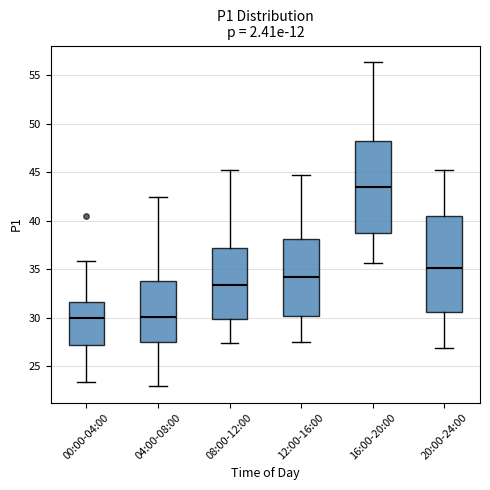

Reading left to right, transcribe this box plot: for each box, give where its median line is, the range the box spans, and where its two whiskers end, as read against the y-axis. The values are not printed on the chart, so give them approximately, as read against the axis.

00:00-04:00: median 30.0, box 27.0 to 31.5, whiskers 23.5 to 36.0
04:00-08:00: median 30.0, box 27.5 to 34.0, whiskers 23.0 to 42.5
08:00-12:00: median 33.5, box 30.0 to 37.0, whiskers 27.5 to 45.0
12:00-16:00: median 34.0, box 30.0 to 38.0, whiskers 27.5 to 44.5
16:00-20:00: median 43.5, box 38.5 to 48.0, whiskers 35.5 to 56.5
20:00-24:00: median 35.0, box 30.5 to 40.5, whiskers 27.0 to 45.0